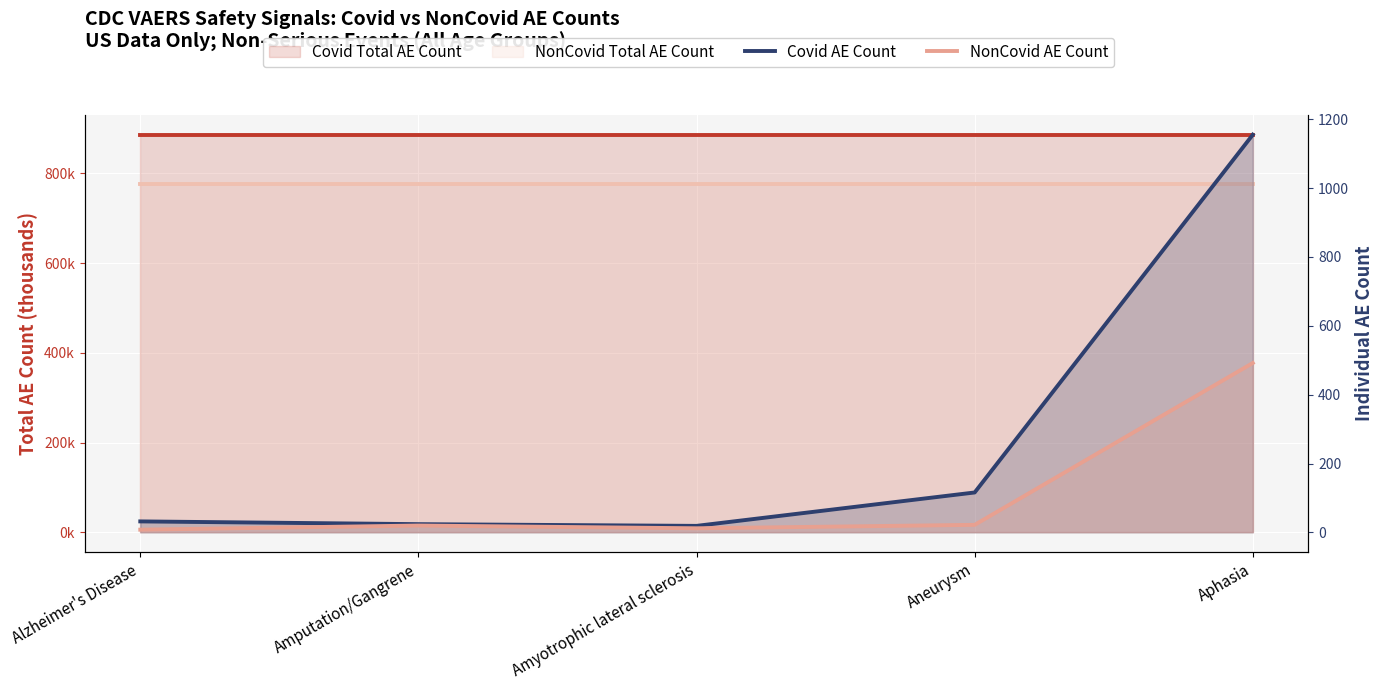

What is the difference between the NonCovid AE Count values at Aphasia and Aneurysm?

470